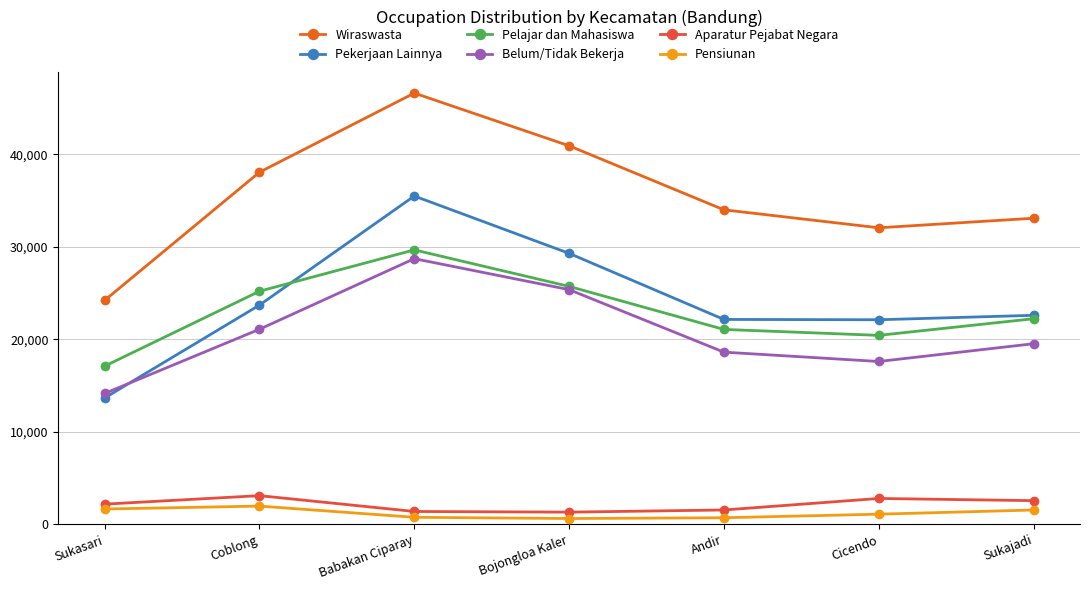

List the series in order of their peak value, highest first.

Wiraswasta, Pekerjaan Lainnya, Pelajar dan Mahasiswa, Belum/Tidak Bekerja, Aparatur Pejabat Negara, Pensiunan